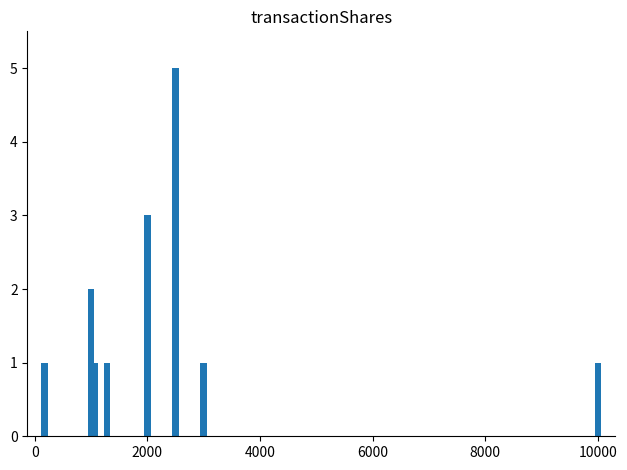

Reading right to left, extract all data points from this chart.

1	1	5	3	1	1	2	1